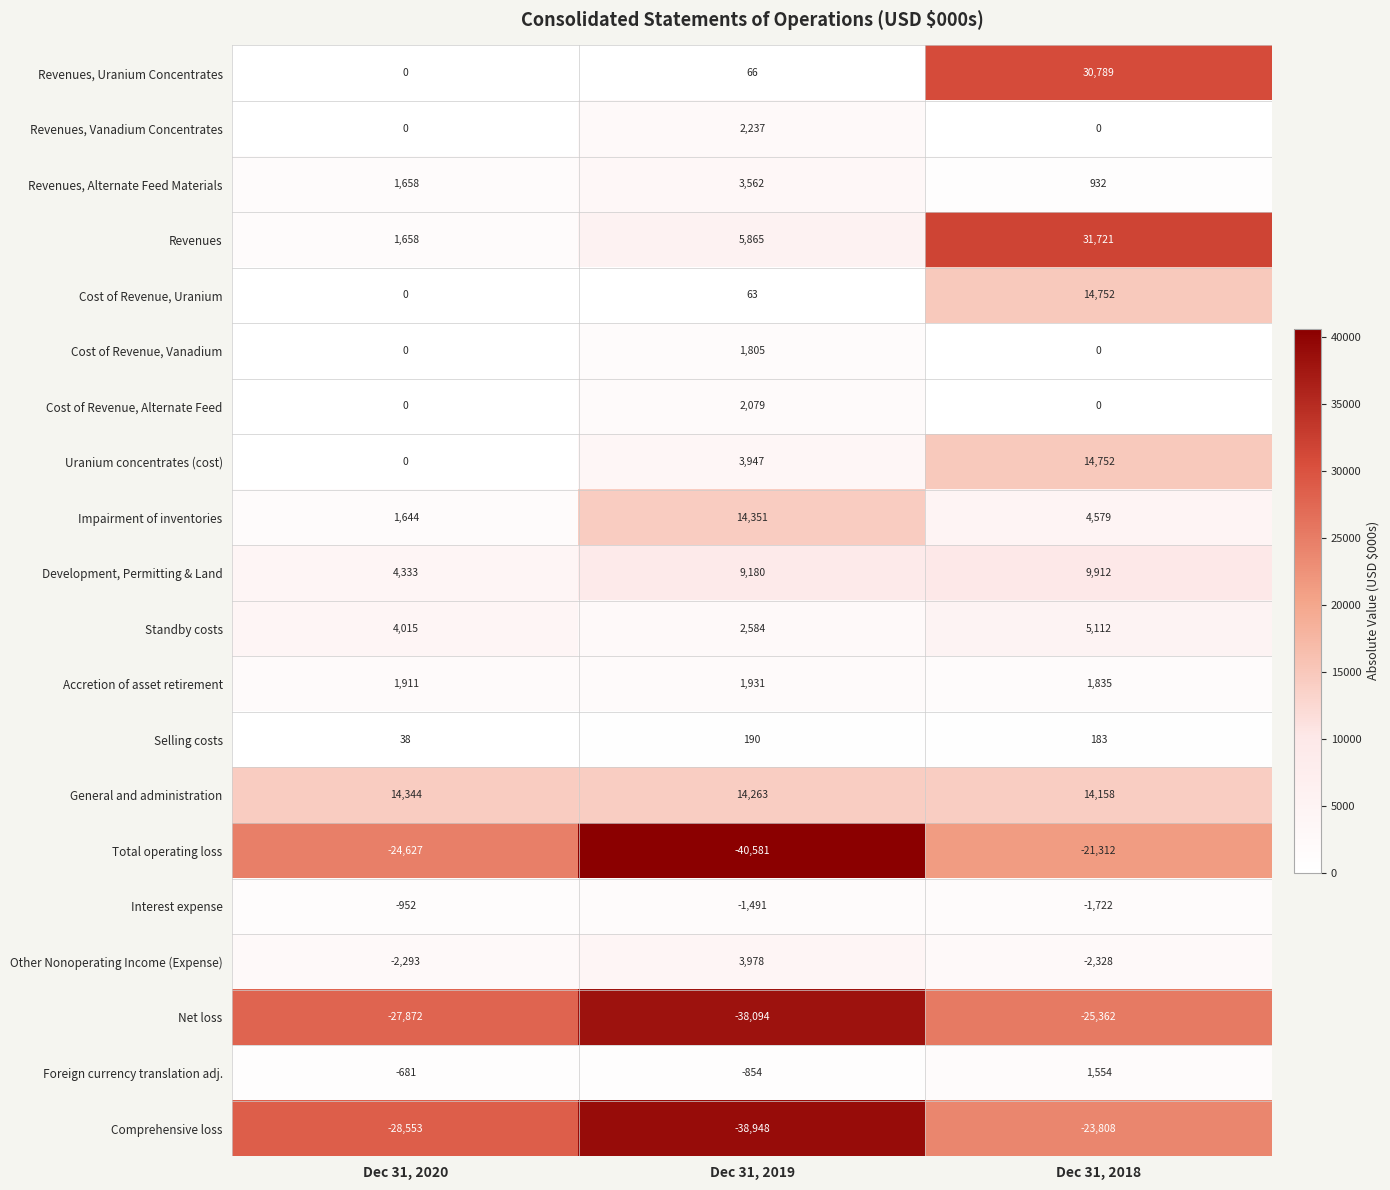

The value of Cost of Revenue, Uranium at Dec 31, 2018 is 23132. True or false?

False